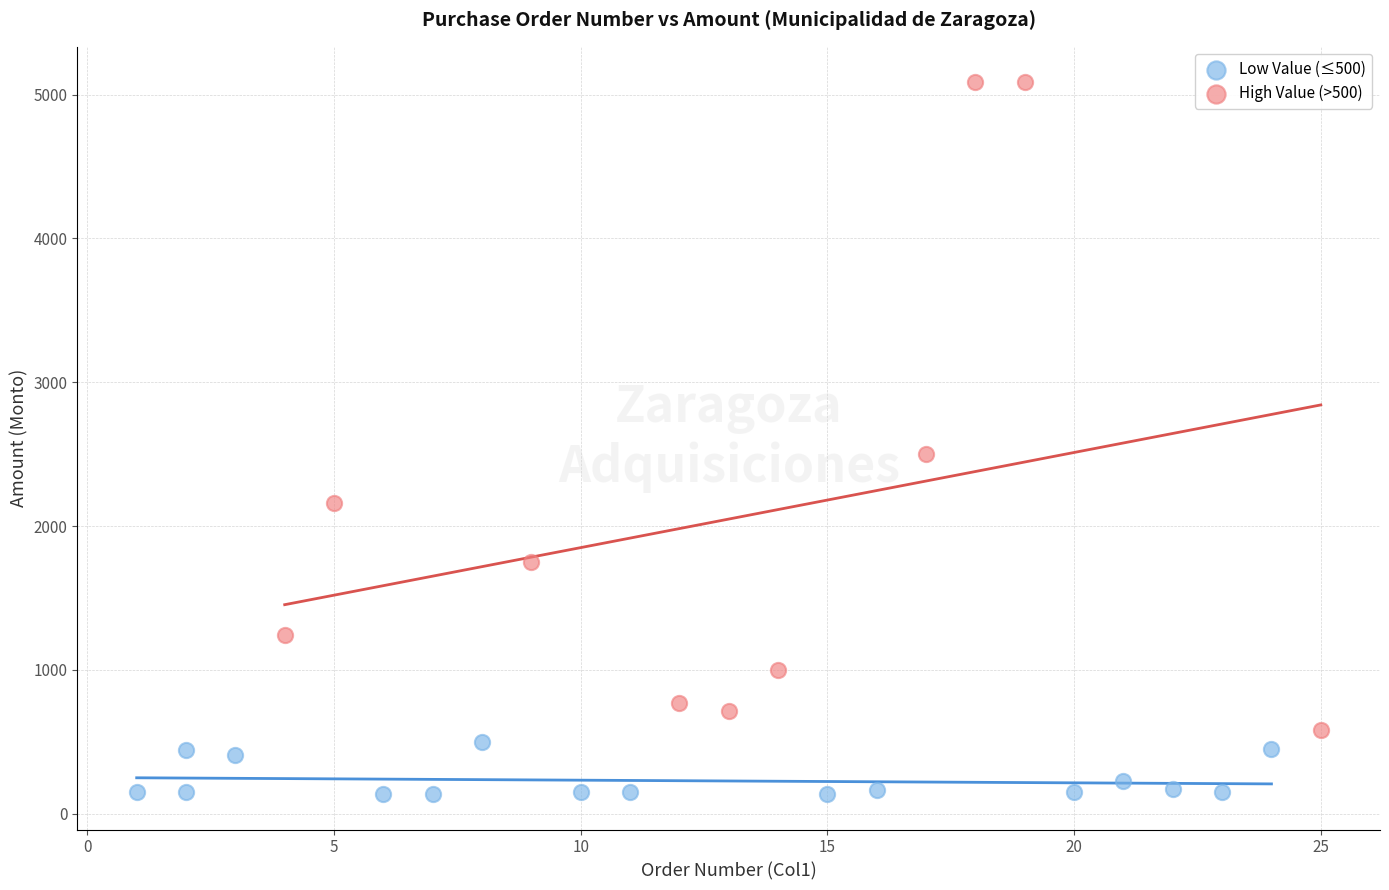

What are all the series names shown in the legend?

Low Value (≤500), High Value (>500)